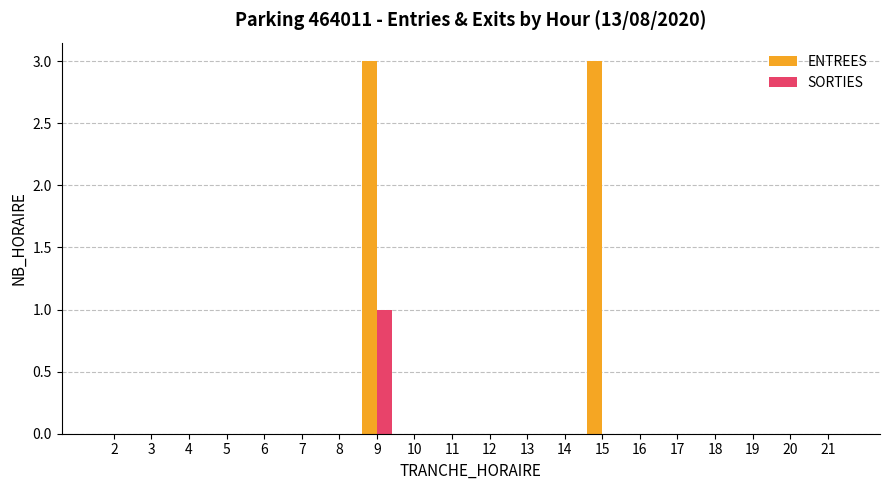

At which category is the sum across all series the highest?

9